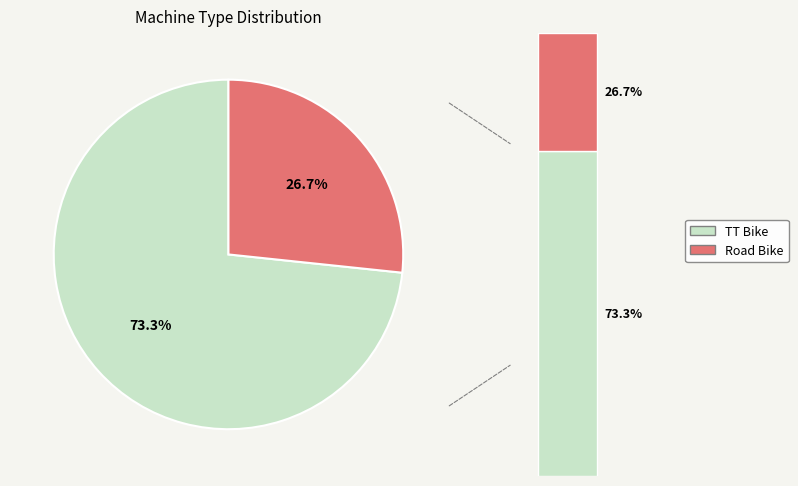

Approximately how many times larger is the value at TT Bike compared to Road Bike?

2.8